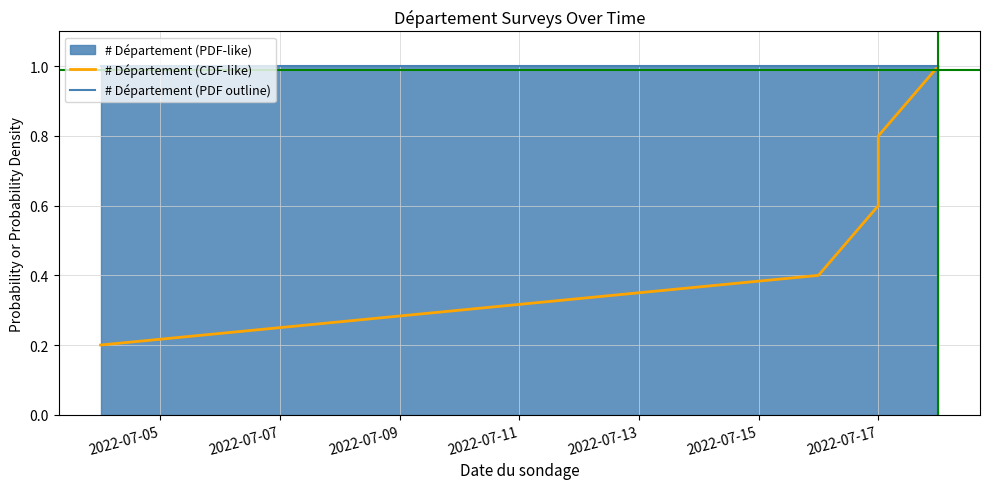

Reading right to left, what are all the values shown in this chart?

# Département (CDF-like): 1.0	0.8	0.6	0.4	0.2
# Département (PDF outline): 1.0	1.0	1.0	1.0	1.0